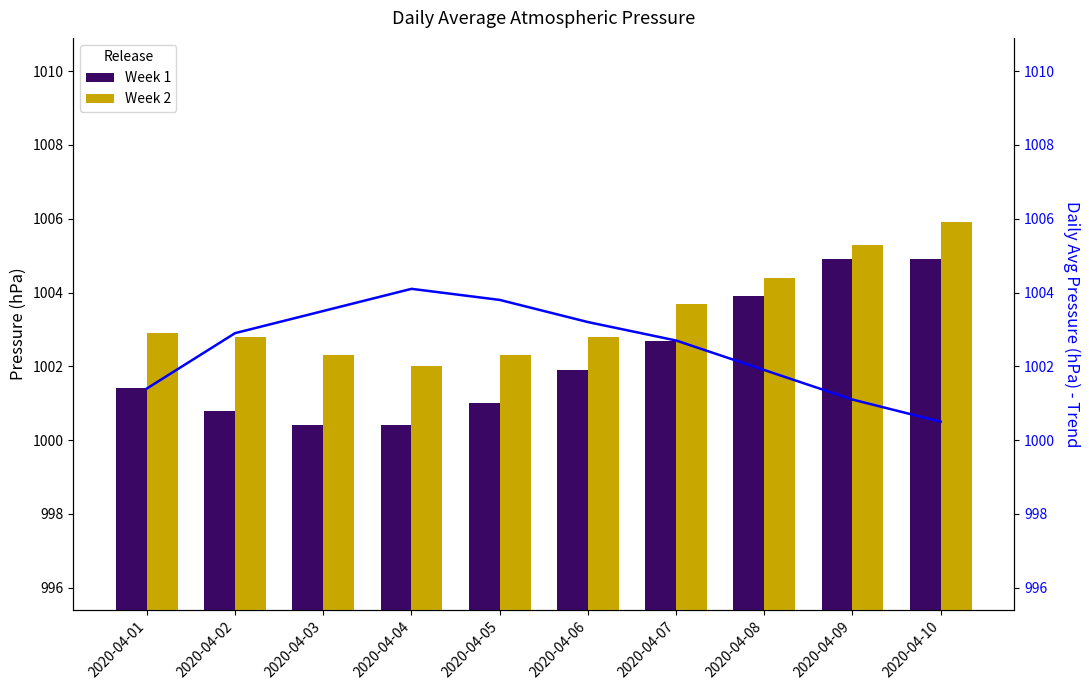

What is the difference between the maximum and minimum values in the Week 1 series?

4.5